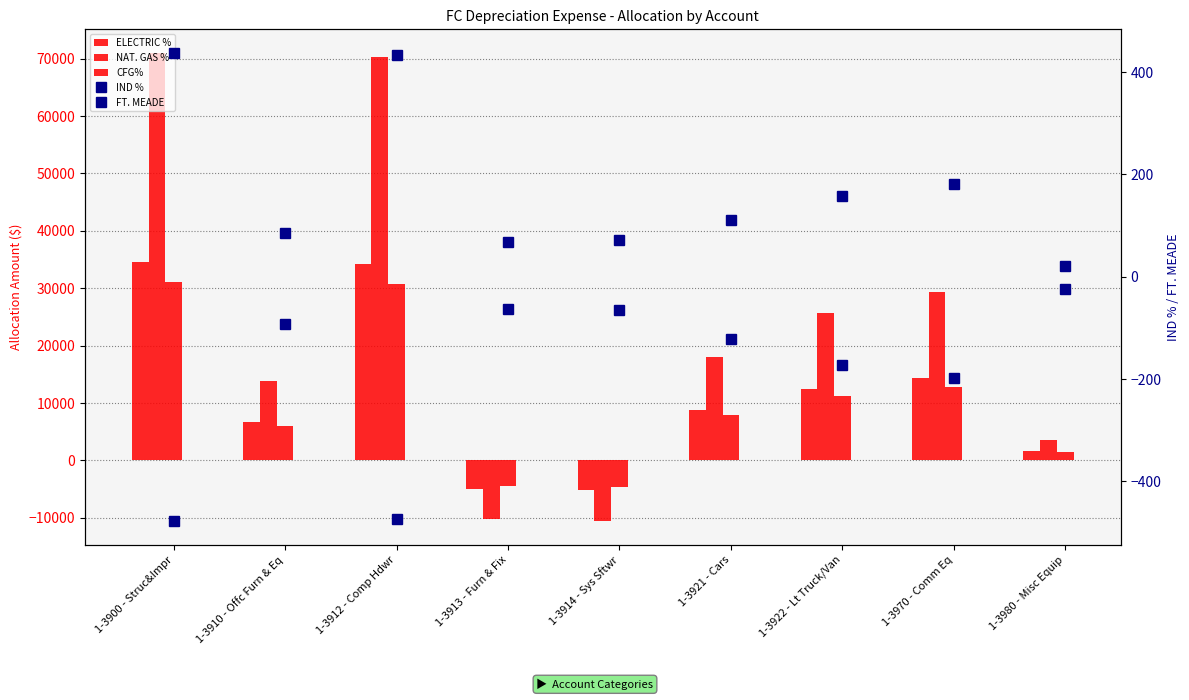

What is the label of the 5th bar from the left?

1-3914 - Sys Sftwr